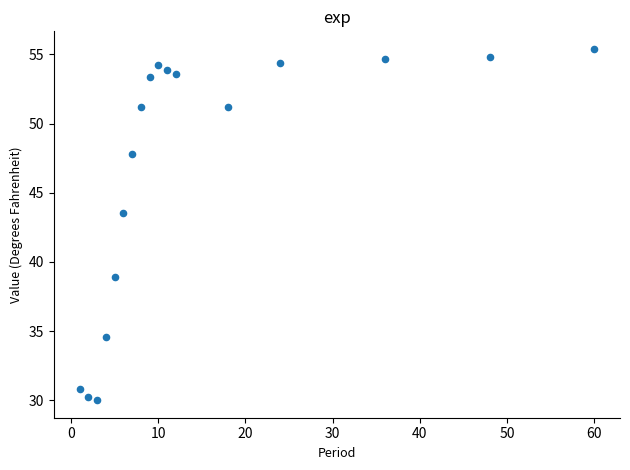

What Y value in the scatter plot is closest to 42?

43.5